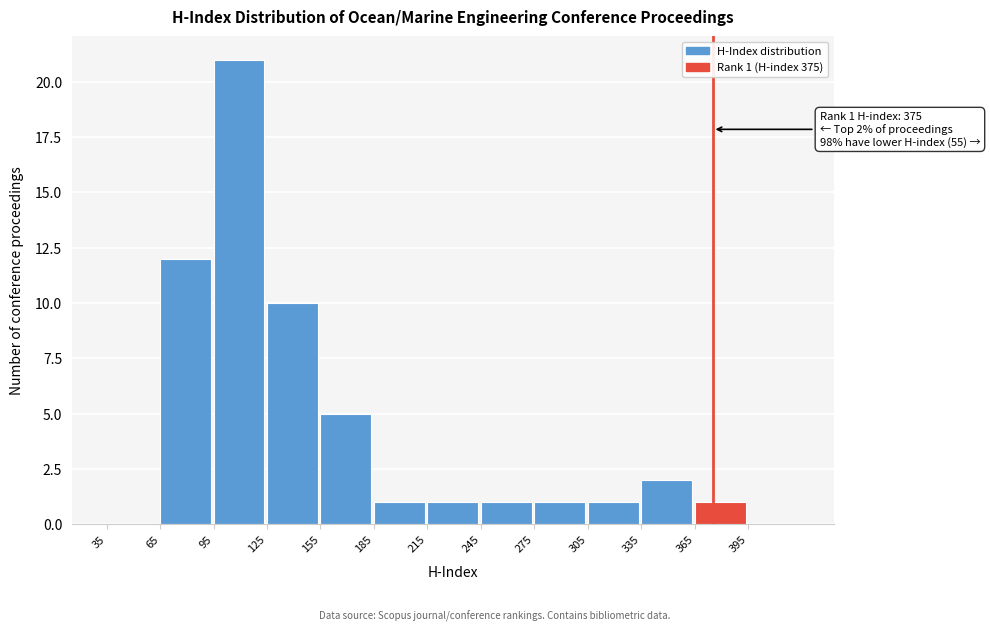

Which range on the x-axis has the tallest bar?

95 to 125